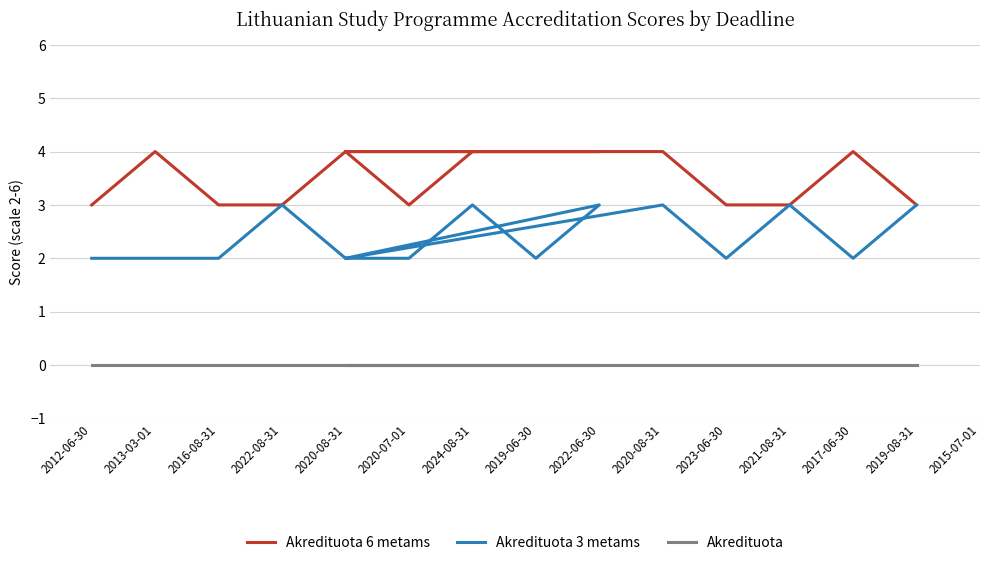

How many distinct data groups are displayed?

3